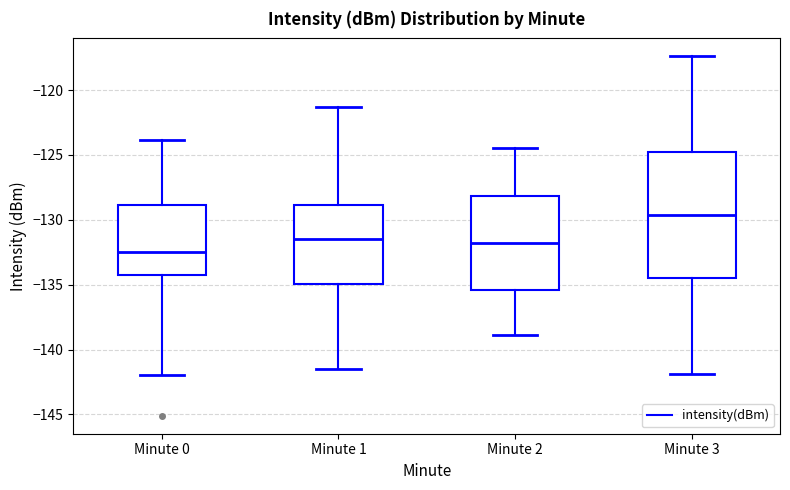

Comparing the boxes themselves (not the whiskers), which one is the tallest?

Minute 3